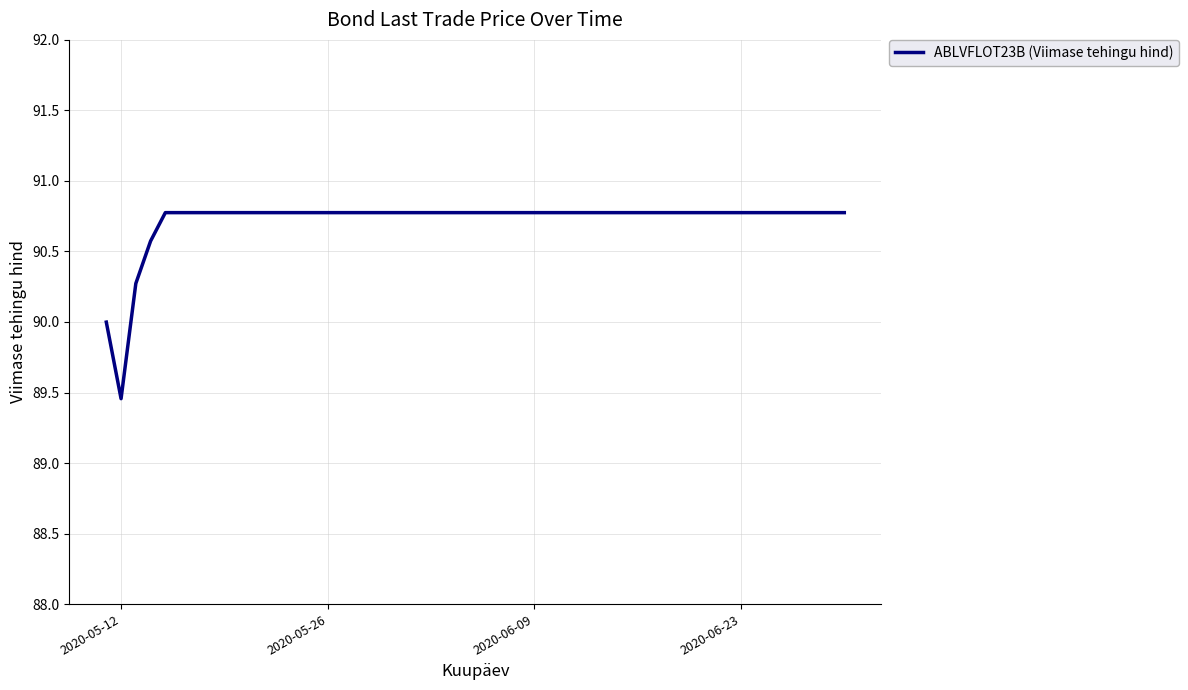

How many lines are shown in the chart?

1